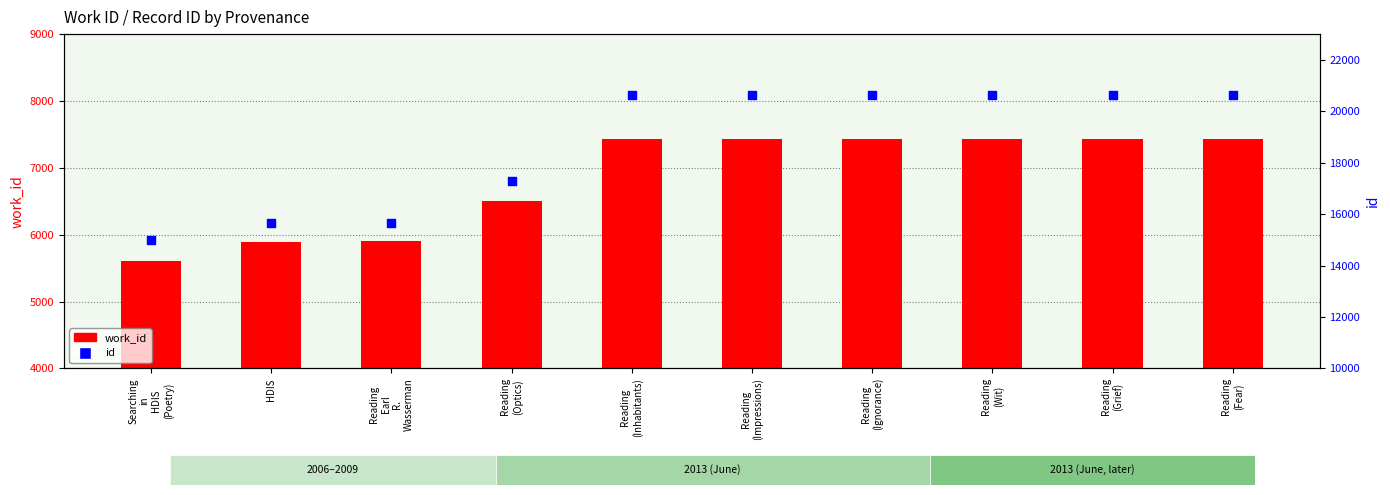

Which series has the largest total across all categories?

id